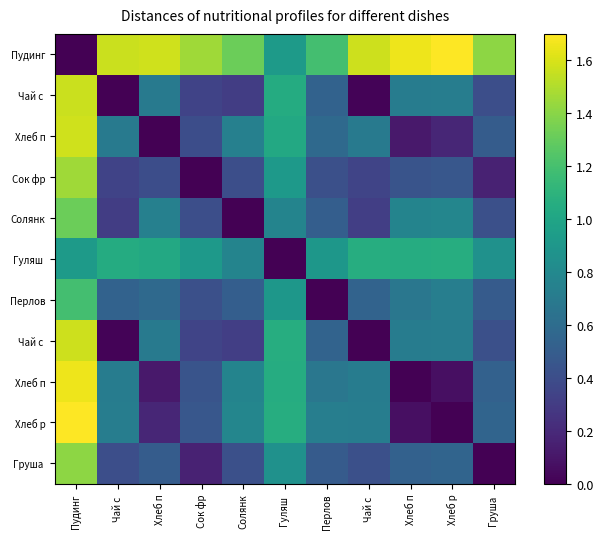

Count the number of categories in the chart.

11